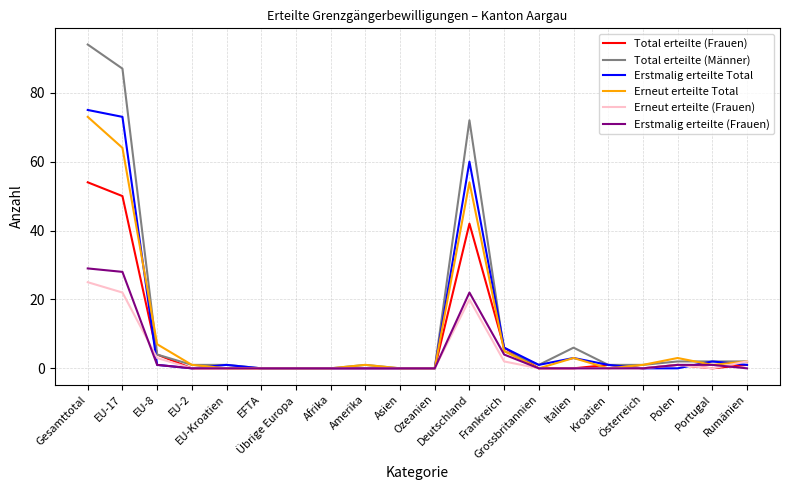

What is the sum of the Erneut erteilte Total values at Rumänien and Afrika?

2